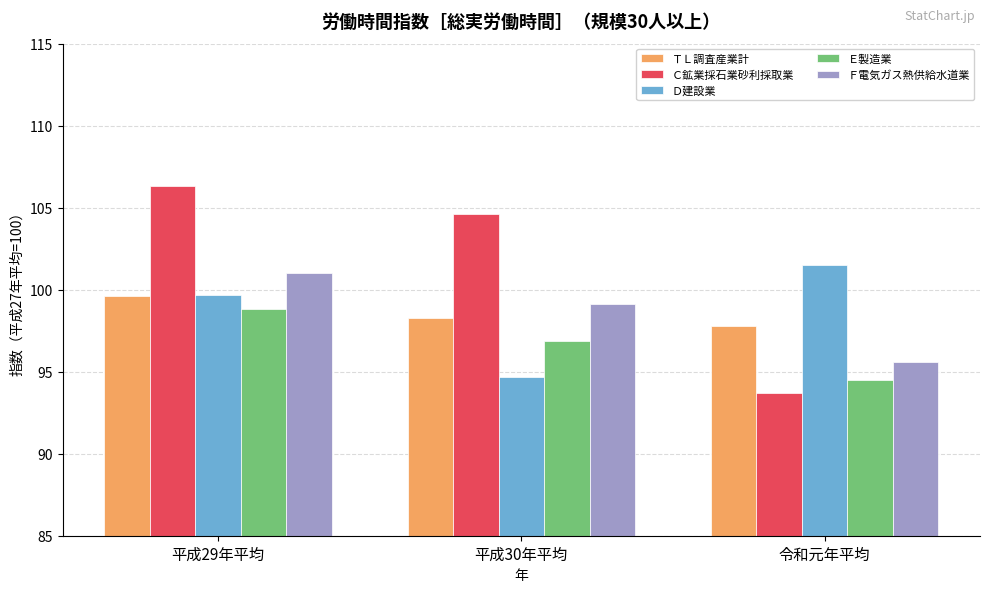

What is the minimum value shown in the chart?

93.7